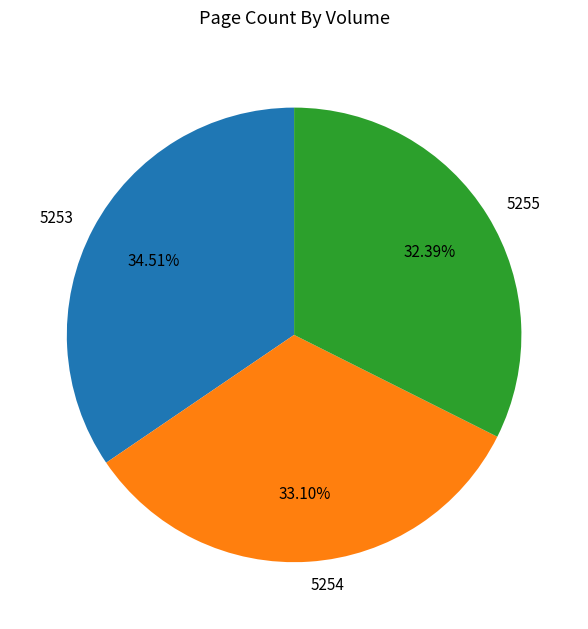

Combined, do 5255 and 5254 account for over 50%?

Yes